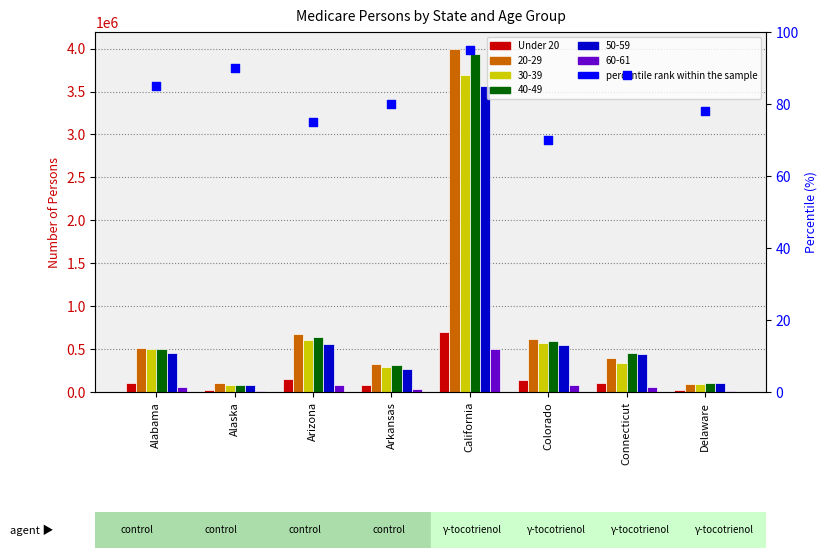

Which series has the largest Y range (max minus min)?

Under 20